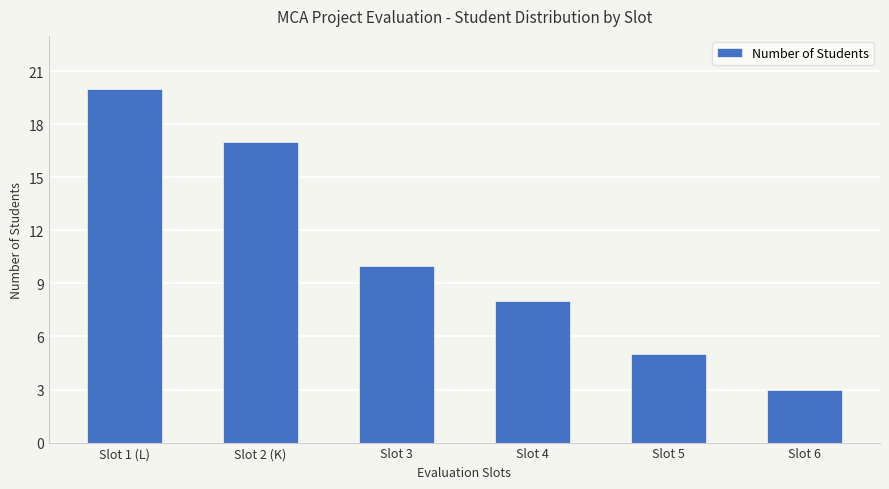

What is the value of the 1st bar from the left?

20